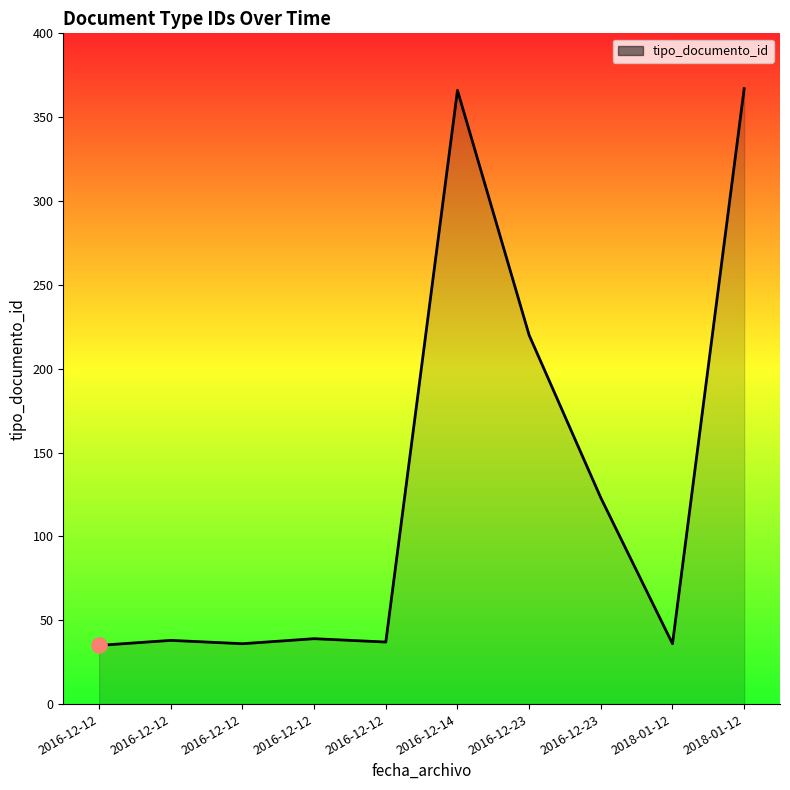

Between 2018-01-12 and 2016-12-12, which is larger?

2016-12-12